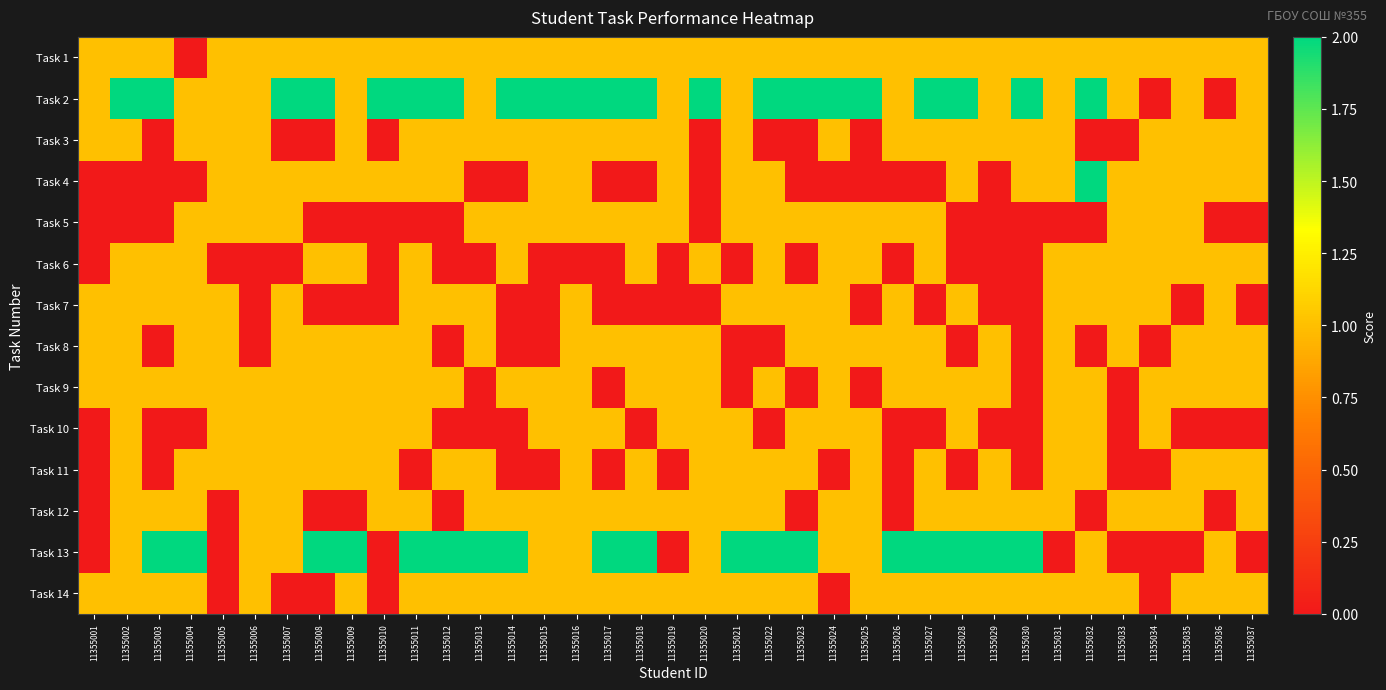

Reading left to right, transcribe all the data shown in this chart.

Task 1: 11355001=1	11355002=1	11355003=1	11355004=0	11355005=1	11355006=1	11355007=1	11355008=1	11355009=1	11355010=1	11355011=1	11355012=1	11355013=1	11355014=1	11355015=1	11355016=1	11355017=1	11355018=1	11355019=1	11355020=1	11355021=1	11355022=1	11355023=1	11355024=1	11355025=1	11355026=1	11355027=1	11355028=1	11355029=1	11355030=1	11355031=1	11355032=1	11355033=1	11355034=1	11355035=1	11355036=1	11355037=1
Task 2: 11355001=1	11355002=2	11355003=2	11355004=1	11355005=1	11355006=1	11355007=2	11355008=2	11355009=1	11355010=2	11355011=2	11355012=2	11355013=1	11355014=2	11355015=2	11355016=2	11355017=2	11355018=2	11355019=1	11355020=2	11355021=1	11355022=2	11355023=2	11355024=2	11355025=2	11355026=1	11355027=2	11355028=2	11355029=1	11355030=2	11355031=1	11355032=2	11355033=1	11355034=0	11355035=1	11355036=0	11355037=1
Task 3: 11355001=1	11355002=1	11355003=0	11355004=1	11355005=1	11355006=1	11355007=0	11355008=0	11355009=1	11355010=0	11355011=1	11355012=1	11355013=1	11355014=1	11355015=1	11355016=1	11355017=1	11355018=1	11355019=1	11355020=0	11355021=1	11355022=0	11355023=0	11355024=1	11355025=0	11355026=1	11355027=1	11355028=1	11355029=1	11355030=1	11355031=1	11355032=0	11355033=0	11355034=1	11355035=1	11355036=1	11355037=1
Task 4: 11355001=0	11355002=0	11355003=0	11355004=0	11355005=1	11355006=1	11355007=1	11355008=1	11355009=1	11355010=1	11355011=1	11355012=1	11355013=0	11355014=0	11355015=1	11355016=1	11355017=0	11355018=0	11355019=1	11355020=0	11355021=1	11355022=1	11355023=0	11355024=0	11355025=0	11355026=0	11355027=0	11355028=1	11355029=0	11355030=1	11355031=1	11355032=2	11355033=1	11355034=1	11355035=1	11355036=1	11355037=1
Task 5: 11355001=0	11355002=0	11355003=0	11355004=1	11355005=1	11355006=1	11355007=1	11355008=0	11355009=0	11355010=0	11355011=0	11355012=0	11355013=1	11355014=1	11355015=1	11355016=1	11355017=1	11355018=1	11355019=1	11355020=0	11355021=1	11355022=1	11355023=1	11355024=1	11355025=1	11355026=1	11355027=1	11355028=0	11355029=0	11355030=0	11355031=0	11355032=0	11355033=1	11355034=1	11355035=1	11355036=0	11355037=0
Task 6: 11355001=0	11355002=1	11355003=1	11355004=1	11355005=0	11355006=0	11355007=0	11355008=1	11355009=1	11355010=0	11355011=1	11355012=0	11355013=0	11355014=1	11355015=0	11355016=0	11355017=0	11355018=1	11355019=0	11355020=1	11355021=0	11355022=1	11355023=0	11355024=1	11355025=1	11355026=0	11355027=1	11355028=0	11355029=0	11355030=0	11355031=1	11355032=1	11355033=1	11355034=1	11355035=1	11355036=1	11355037=1
Task 7: 11355001=1	11355002=1	11355003=1	11355004=1	11355005=1	11355006=0	11355007=1	11355008=0	11355009=0	11355010=0	11355011=1	11355012=1	11355013=1	11355014=0	11355015=0	11355016=1	11355017=0	11355018=0	11355019=0	11355020=0	11355021=1	11355022=1	11355023=1	11355024=1	11355025=0	11355026=1	11355027=0	11355028=1	11355029=0	11355030=0	11355031=1	11355032=1	11355033=1	11355034=1	11355035=0	11355036=1	11355037=0
Task 8: 11355001=1	11355002=1	11355003=0	11355004=1	11355005=1	11355006=0	11355007=1	11355008=1	11355009=1	11355010=1	11355011=1	11355012=0	11355013=1	11355014=0	11355015=0	11355016=1	11355017=1	11355018=1	11355019=1	11355020=1	11355021=0	11355022=0	11355023=1	11355024=1	11355025=1	11355026=1	11355027=1	11355028=0	11355029=1	11355030=0	11355031=1	11355032=0	11355033=1	11355034=0	11355035=1	11355036=1	11355037=1
Task 9: 11355001=1	11355002=1	11355003=1	11355004=1	11355005=1	11355006=1	11355007=1	11355008=1	11355009=1	11355010=1	11355011=1	11355012=1	11355013=0	11355014=1	11355015=1	11355016=1	11355017=0	11355018=1	11355019=1	11355020=1	11355021=0	11355022=1	11355023=0	11355024=1	11355025=0	11355026=1	11355027=1	11355028=1	11355029=1	11355030=0	11355031=1	11355032=1	11355033=0	11355034=1	11355035=1	11355036=1	11355037=1
Task 10: 11355001=0	11355002=1	11355003=0	11355004=0	11355005=1	11355006=1	11355007=1	11355008=1	11355009=1	11355010=1	11355011=1	11355012=0	11355013=0	11355014=0	11355015=1	11355016=1	11355017=1	11355018=0	11355019=1	11355020=1	11355021=1	11355022=0	11355023=1	11355024=1	11355025=1	11355026=0	11355027=0	11355028=1	11355029=0	11355030=0	11355031=1	11355032=1	11355033=0	11355034=1	11355035=0	11355036=0	11355037=0
Task 11: 11355001=0	11355002=1	11355003=0	11355004=1	11355005=1	11355006=1	11355007=1	11355008=1	11355009=1	11355010=1	11355011=0	11355012=1	11355013=1	11355014=0	11355015=0	11355016=1	11355017=0	11355018=1	11355019=0	11355020=1	11355021=1	11355022=1	11355023=1	11355024=0	11355025=1	11355026=0	11355027=1	11355028=0	11355029=1	11355030=0	11355031=1	11355032=1	11355033=0	11355034=0	11355035=1	11355036=1	11355037=1
Task 12: 11355001=0	11355002=1	11355003=1	11355004=1	11355005=0	11355006=1	11355007=1	11355008=0	11355009=0	11355010=1	11355011=1	11355012=0	11355013=1	11355014=1	11355015=1	11355016=1	11355017=1	11355018=1	11355019=1	11355020=1	11355021=1	11355022=1	11355023=0	11355024=1	11355025=1	11355026=0	11355027=1	11355028=1	11355029=1	11355030=1	11355031=1	11355032=0	11355033=1	11355034=1	11355035=1	11355036=0	11355037=1
Task 13: 11355001=0	11355002=1	11355003=2	11355004=2	11355005=0	11355006=1	11355007=1	11355008=2	11355009=2	11355010=0	11355011=2	11355012=2	11355013=2	11355014=2	11355015=1	11355016=1	11355017=2	11355018=2	11355019=0	11355020=1	11355021=2	11355022=2	11355023=2	11355024=1	11355025=1	11355026=2	11355027=2	11355028=2	11355029=2	11355030=2	11355031=0	11355032=1	11355033=0	11355034=0	11355035=0	11355036=1	11355037=0
Task 14: 11355001=1	11355002=1	11355003=1	11355004=1	11355005=0	11355006=1	11355007=0	11355008=0	11355009=1	11355010=0	11355011=1	11355012=1	11355013=1	11355014=1	11355015=1	11355016=1	11355017=1	11355018=1	11355019=1	11355020=1	11355021=1	11355022=1	11355023=1	11355024=0	11355025=1	11355026=1	11355027=1	11355028=1	11355029=1	11355030=1	11355031=1	11355032=1	11355033=1	11355034=0	11355035=1	11355036=1	11355037=1